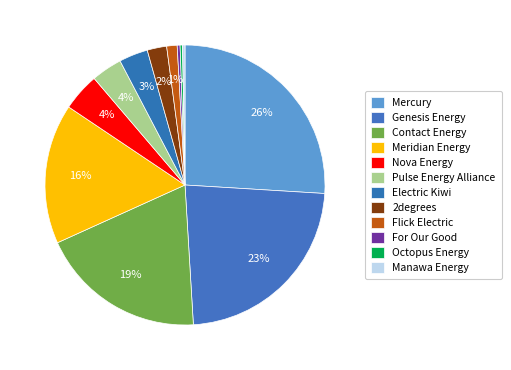

How many segments does this pie chart have?

12